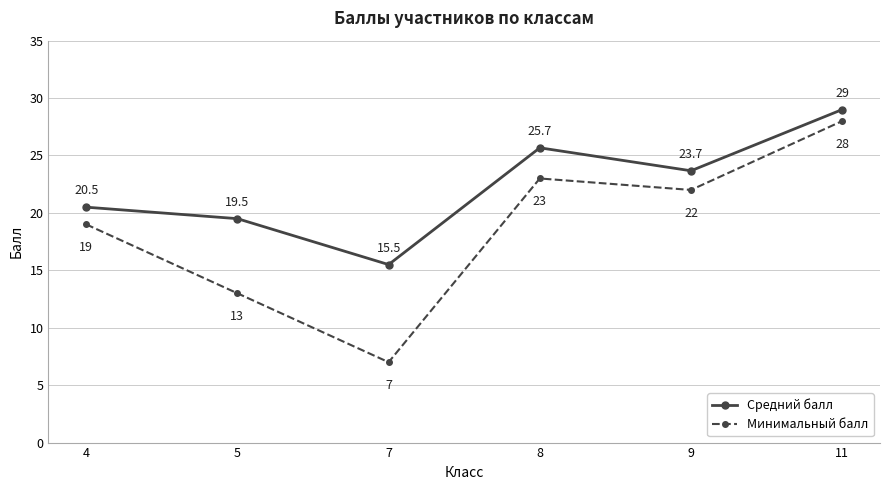

What is the value of the Средний балл point at the 4th from the left?

25.7